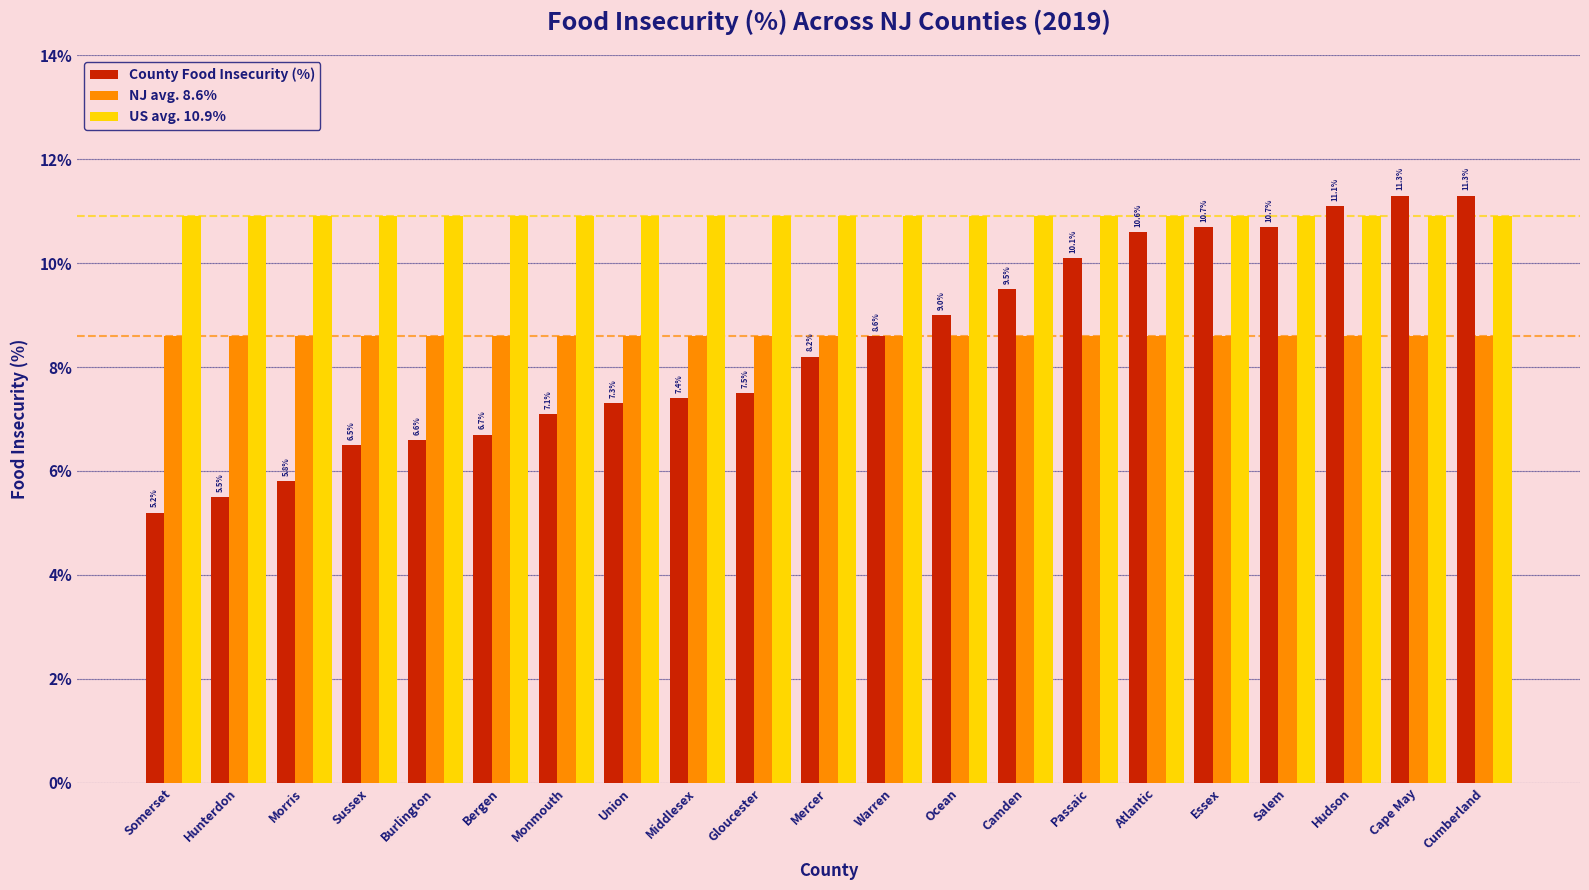

What are all the series names shown in the legend?

County Food Insecurity (%), NJ avg. 8.6%, US avg. 10.9%